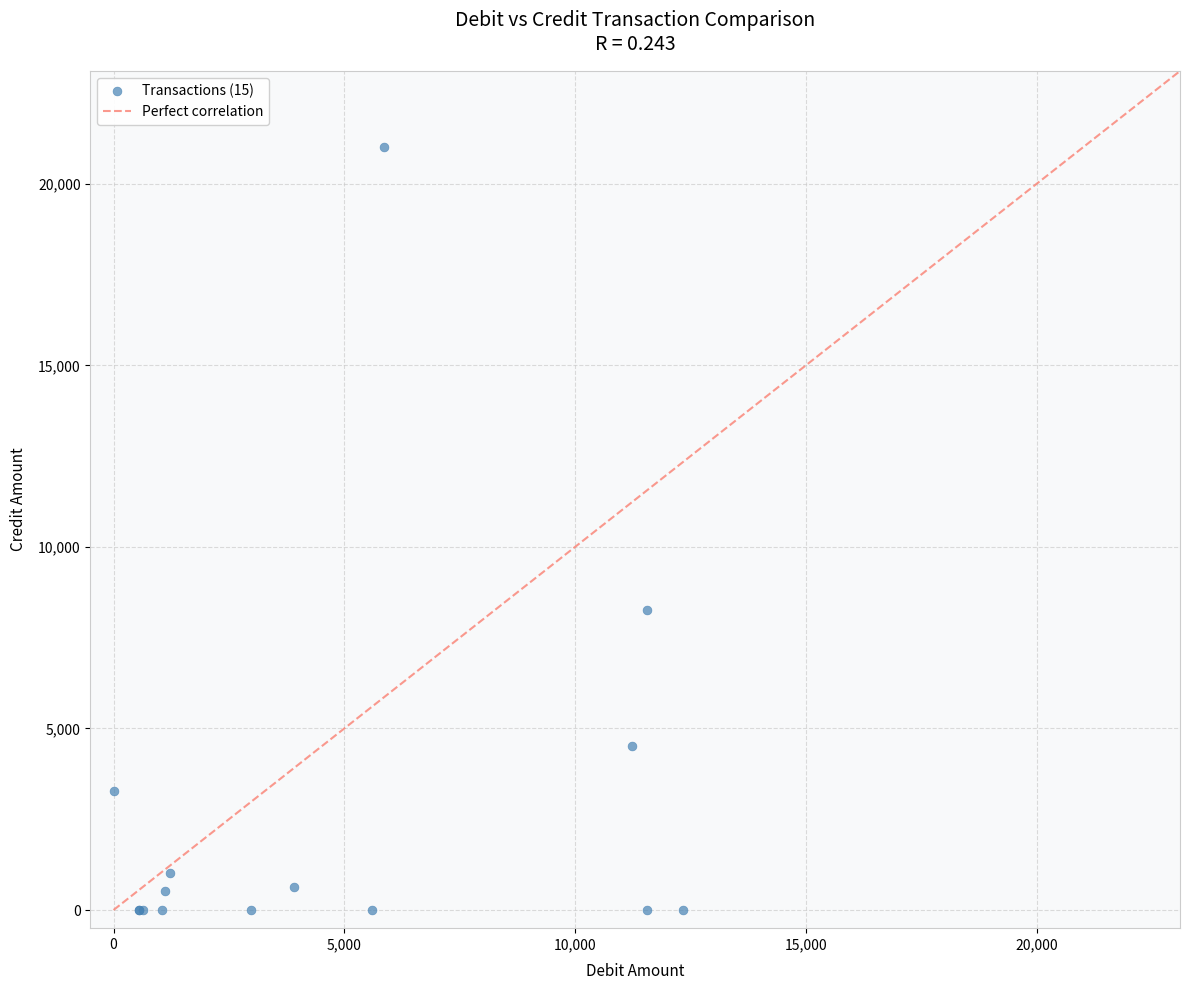

What Y value in the scatter plot is closest to 10503?

8272.8